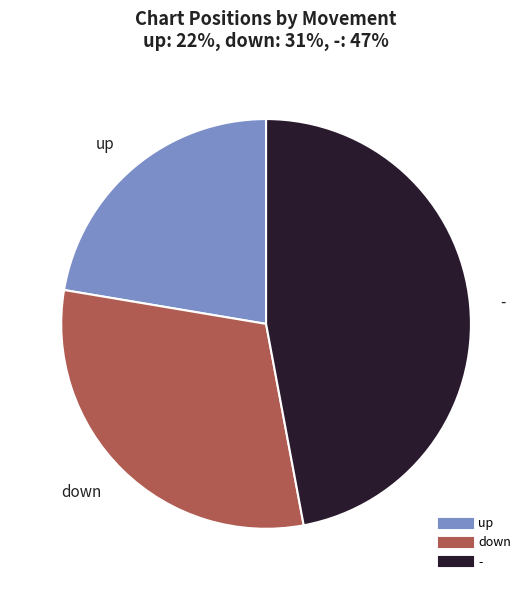

True or false: - accounts for 47% of the total.

True